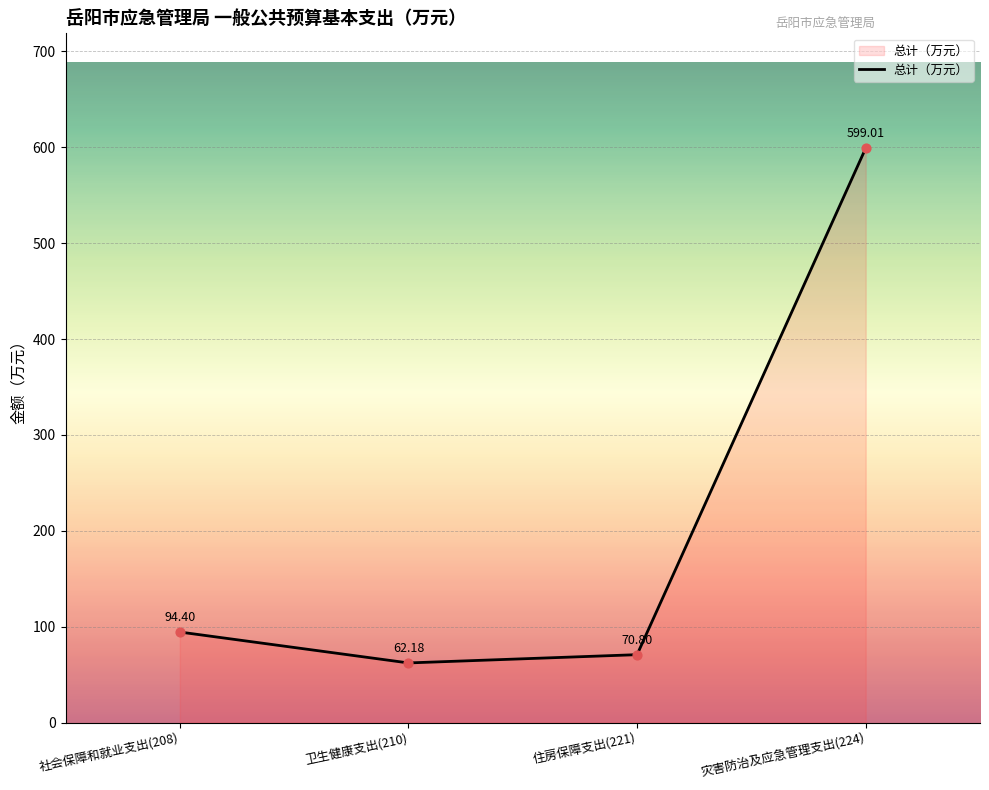

What is the change in value from 住房保障支出(221) to 灾害防治及应急管理支出(224)?

+528.2